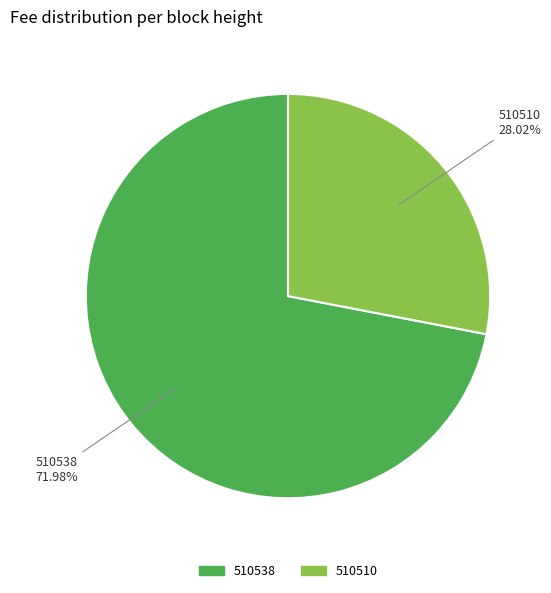

What is the total percentage of 510510 and 510538?

100.0%